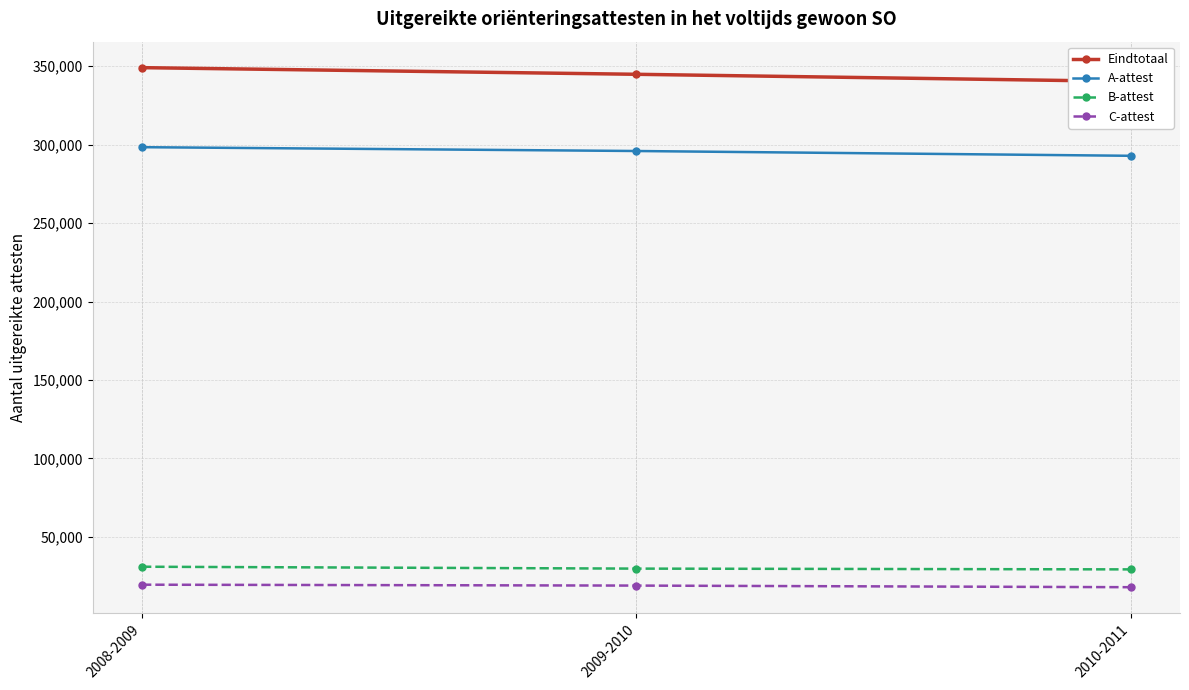

What are all the series names shown in the legend?

Eindtotaal, A-attest, B-attest, C-attest